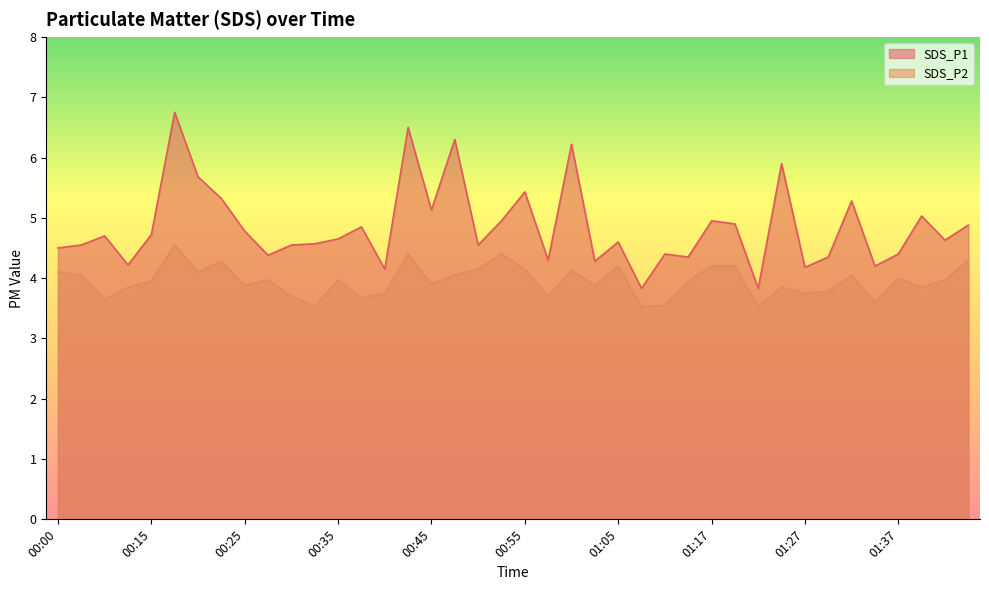

What is the difference between the SDS_P1 values at 01:05 and 01:37?

0.2